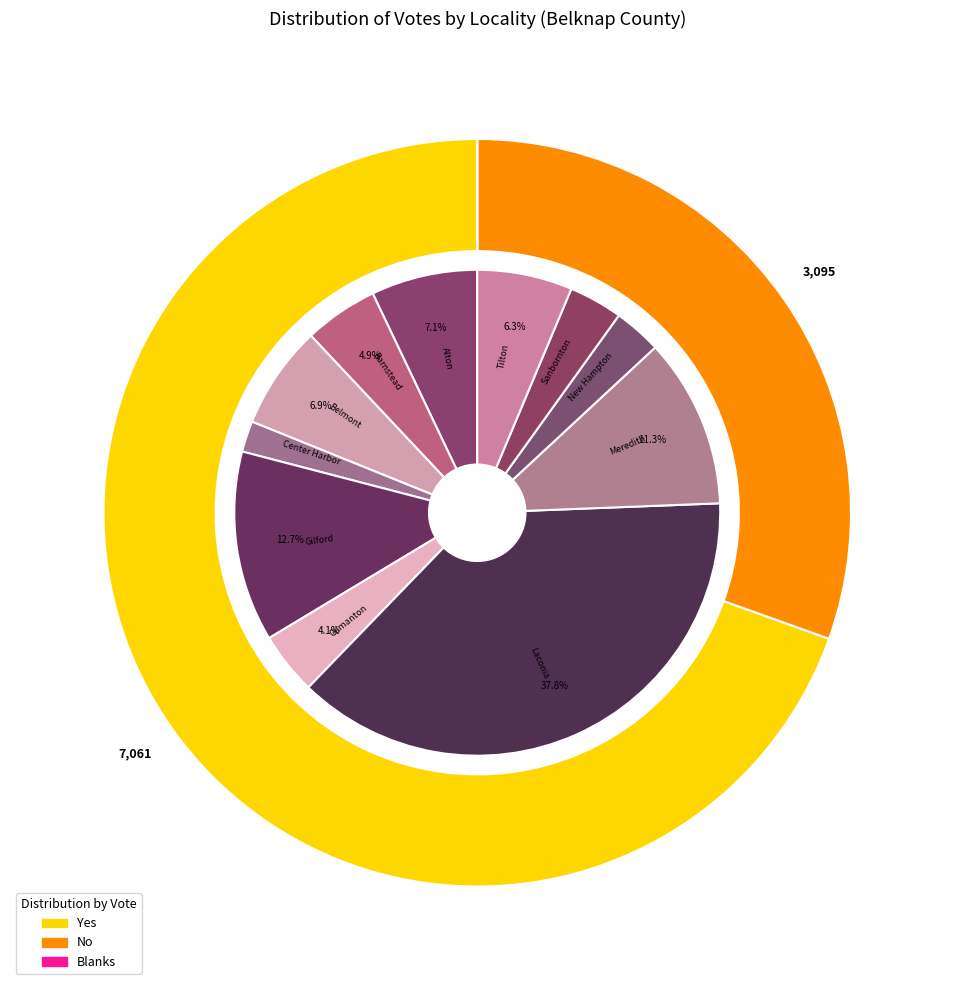

Which category has the smallest portion of the pie?

Center Harbor